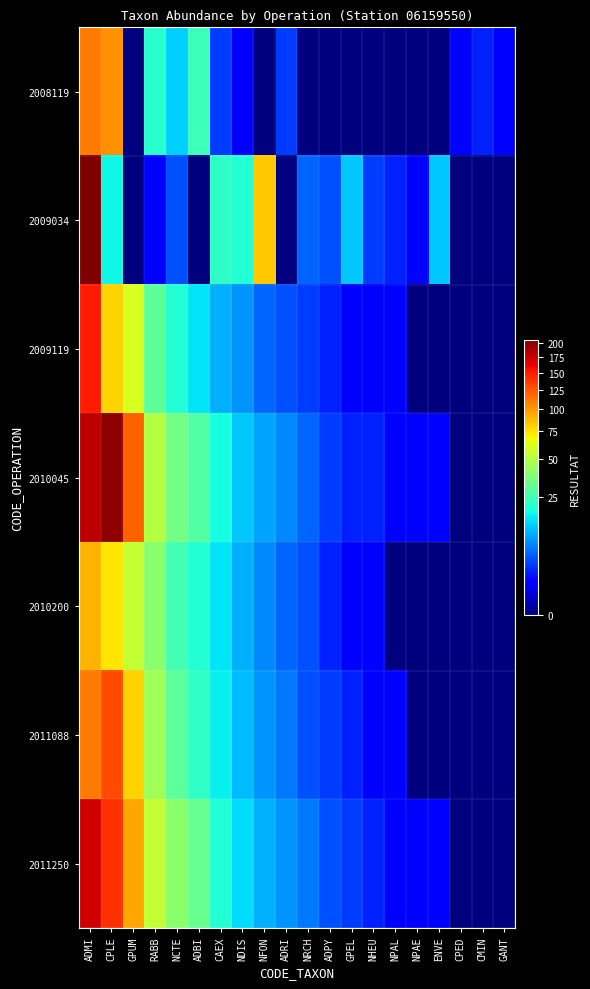

Reading left to right, transcribe all the data shown in this chart.

2008119: ADMI=111	CPLE=102	GPUM=0	RABB=21	NCTE=13	ADBI=24	CAEX=3	NDIS=1	NFON=0	ADRI=3	NRCH=0	ADPY=0	GPEL=0	NHEU=0	NPAL=0	NPAE=0	ENVE=0	CPED=1	CMIN=2	GANT=1
2009034: ADMI=206	CPLE=17	GPUM=0	RABB=1	NCTE=4	ADBI=0	CAEX=22	NDIS=20	NFON=84	ADRI=0	NRCH=5	ADPY=4	GPEL=12	NHEU=3	NPAL=2	NPAE=1	ENVE=12	CPED=0	CMIN=0	GANT=0
2009119: ADMI=150	CPLE=80	GPUM=60	RABB=30	NCTE=20	ADBI=15	CAEX=10	NDIS=8	NFON=5	ADRI=4	NRCH=3	ADPY=2	GPEL=1	NHEU=1	NPAL=1	NPAE=0	ENVE=0	CPED=0	CMIN=0	GANT=0
2010045: ADMI=180	CPLE=200	GPUM=120	RABB=50	NCTE=35	ADBI=28	CAEX=18	NDIS=12	NFON=9	ADRI=7	NRCH=5	ADPY=3	GPEL=2	NHEU=2	NPAL=1	NPAE=1	ENVE=1	CPED=0	CMIN=0	GANT=0
2010200: ADMI=90	CPLE=75	GPUM=55	RABB=40	NCTE=25	ADBI=20	CAEX=15	NDIS=10	NFON=7	ADRI=5	NRCH=4	ADPY=2	GPEL=1	NHEU=1	NPAL=0	NPAE=0	ENVE=0	CPED=0	CMIN=0	GANT=0
2011088: ADMI=110	CPLE=130	GPUM=80	RABB=45	NCTE=30	ADBI=22	CAEX=16	NDIS=11	NFON=8	ADRI=6	NRCH=4	ADPY=3	GPEL=2	NHEU=1	NPAL=1	NPAE=0	ENVE=0	CPED=0	CMIN=0	GANT=0
2011250: ADMI=170	CPLE=140	GPUM=95	RABB=55	NCTE=40	ADBI=32	CAEX=20	NDIS=14	NFON=10	ADRI=8	NRCH=6	ADPY=4	GPEL=3	NHEU=2	NPAL=1	NPAE=1	ENVE=1	CPED=0	CMIN=0	GANT=0